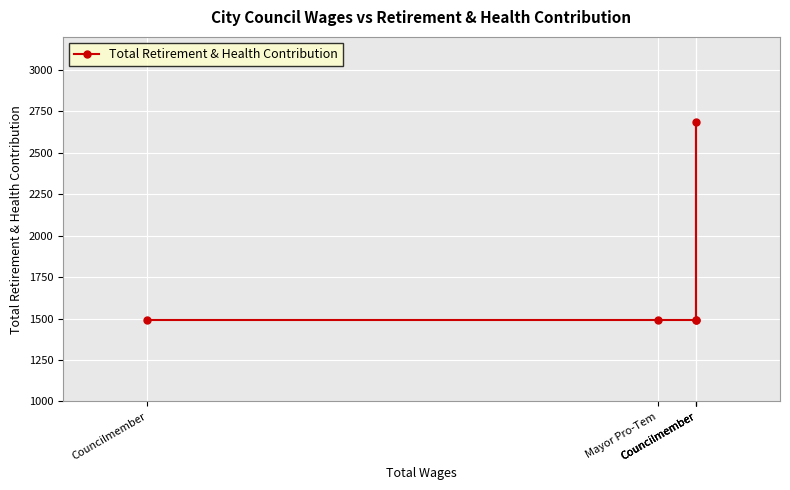

The chart shows a value of 763 at Councilmember. True or false?

False